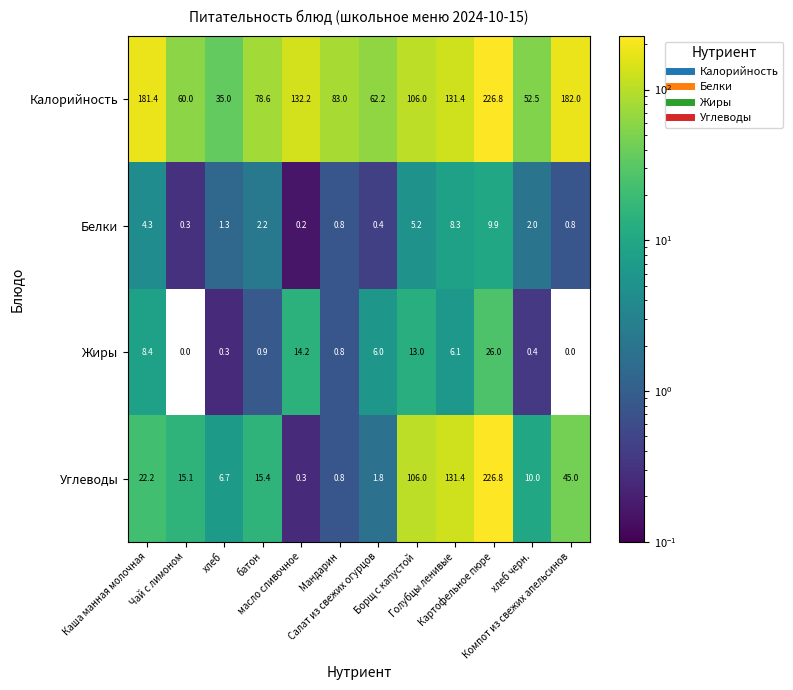

What is the sum of all Белки values?

35.7